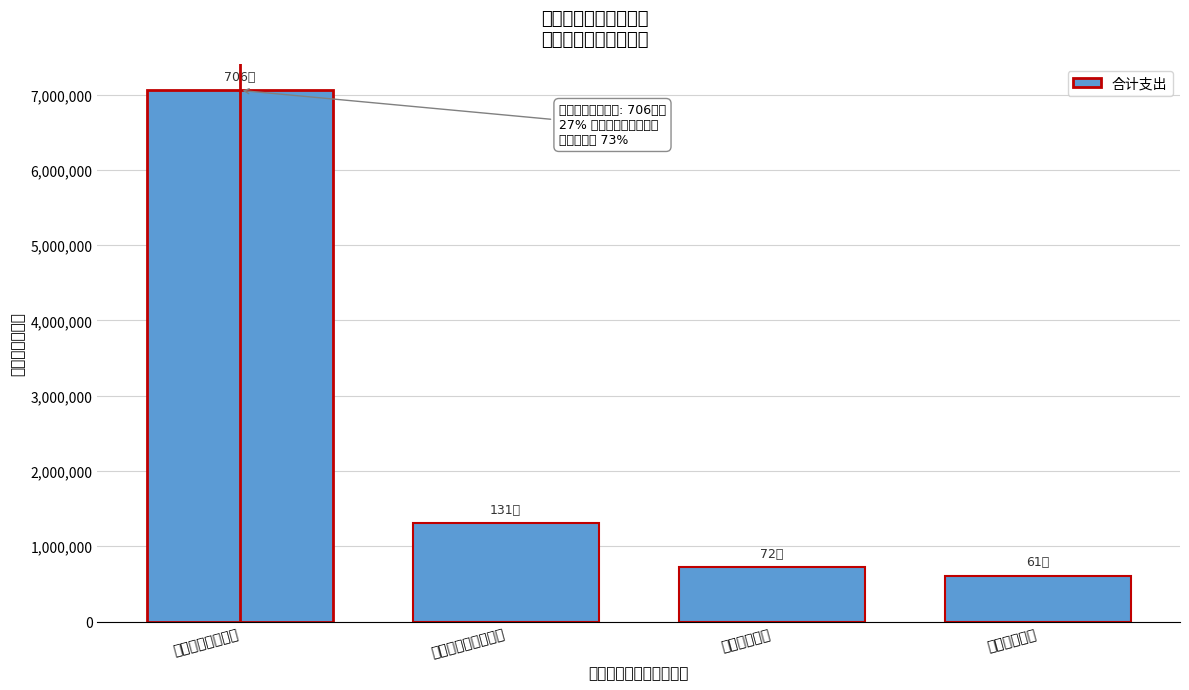

Reading left to right, extract all data points from this chart.

7056271.0	1310700.1	723056.7	610298.0